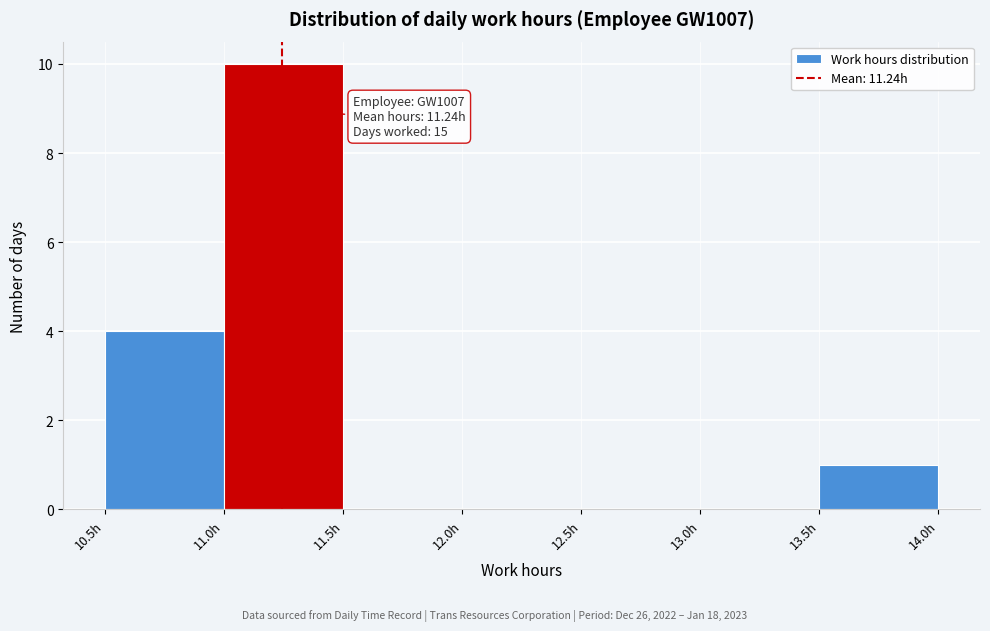

Over which range of the x-axis is the bar tallest?

11.0 to 11.5